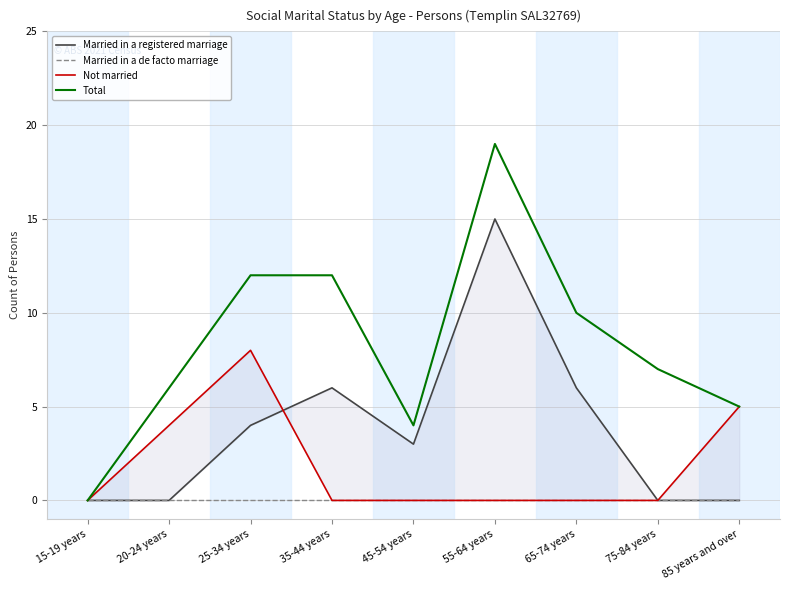

What are all the series names shown in the legend?

Married in a registered marriage, Married in a de facto marriage, Not married, Total